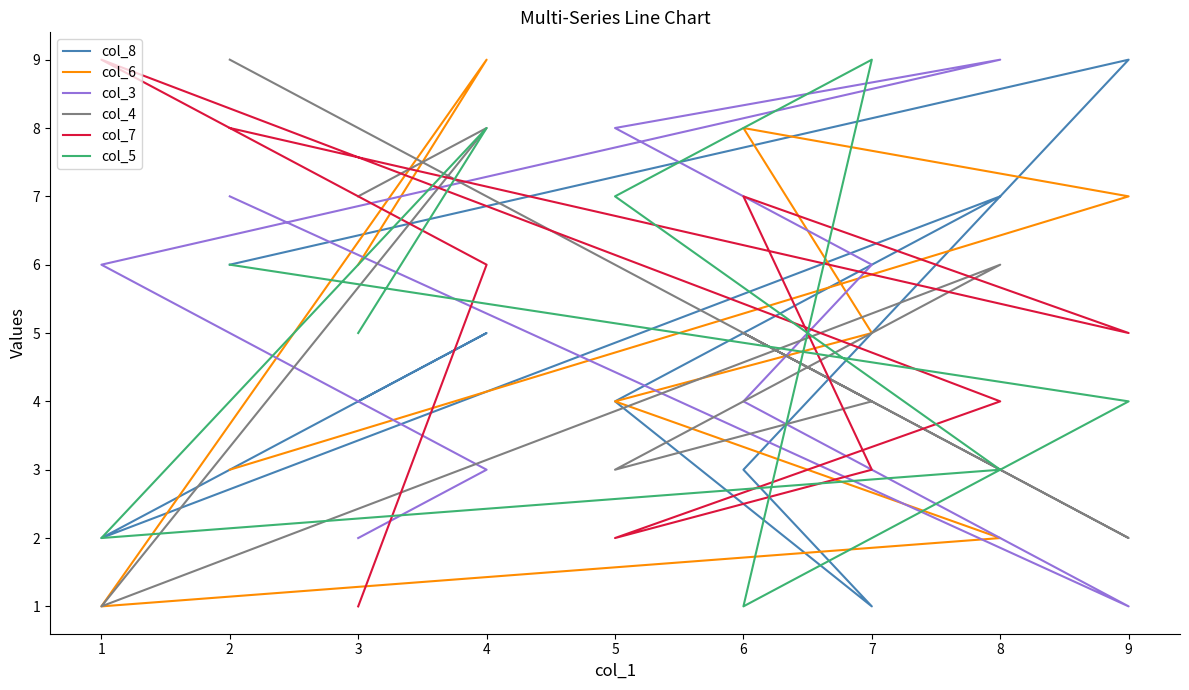

What is the sum of the col_4 values at 5 and 4?

11